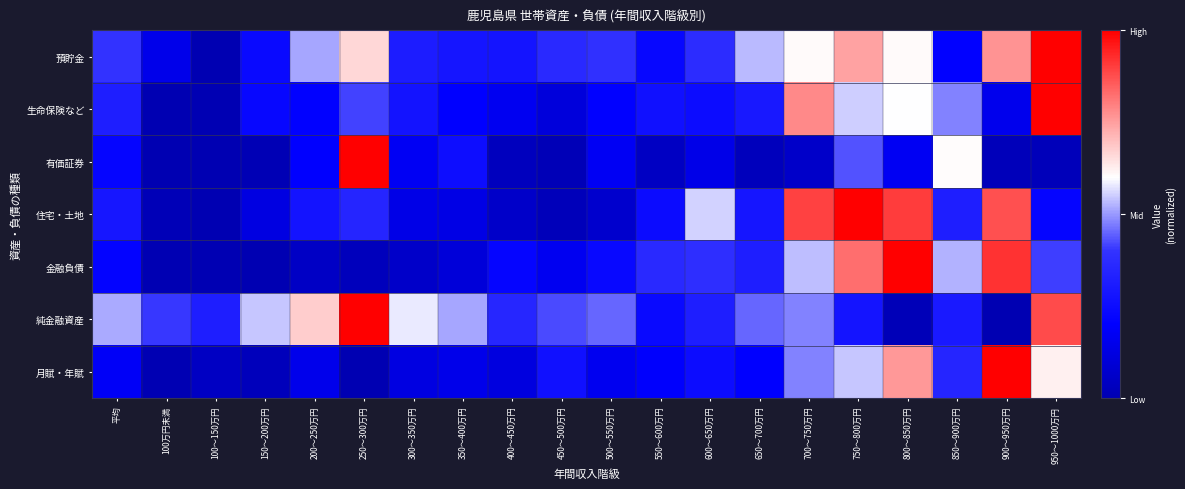

What is the maximum value shown in the chart?

1.0